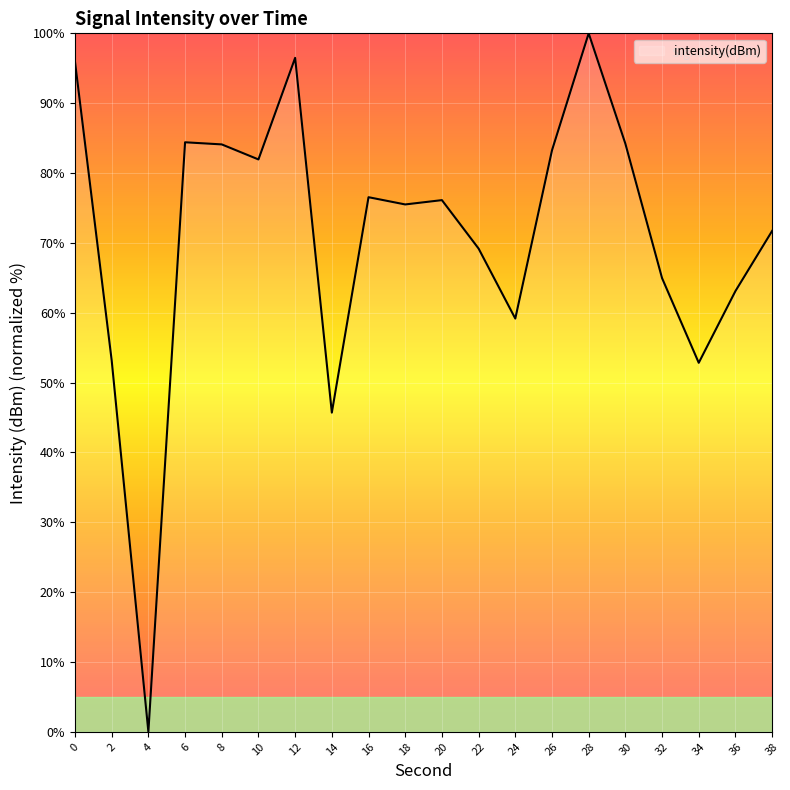

What is the change in value from 6 to 30?

-0.2